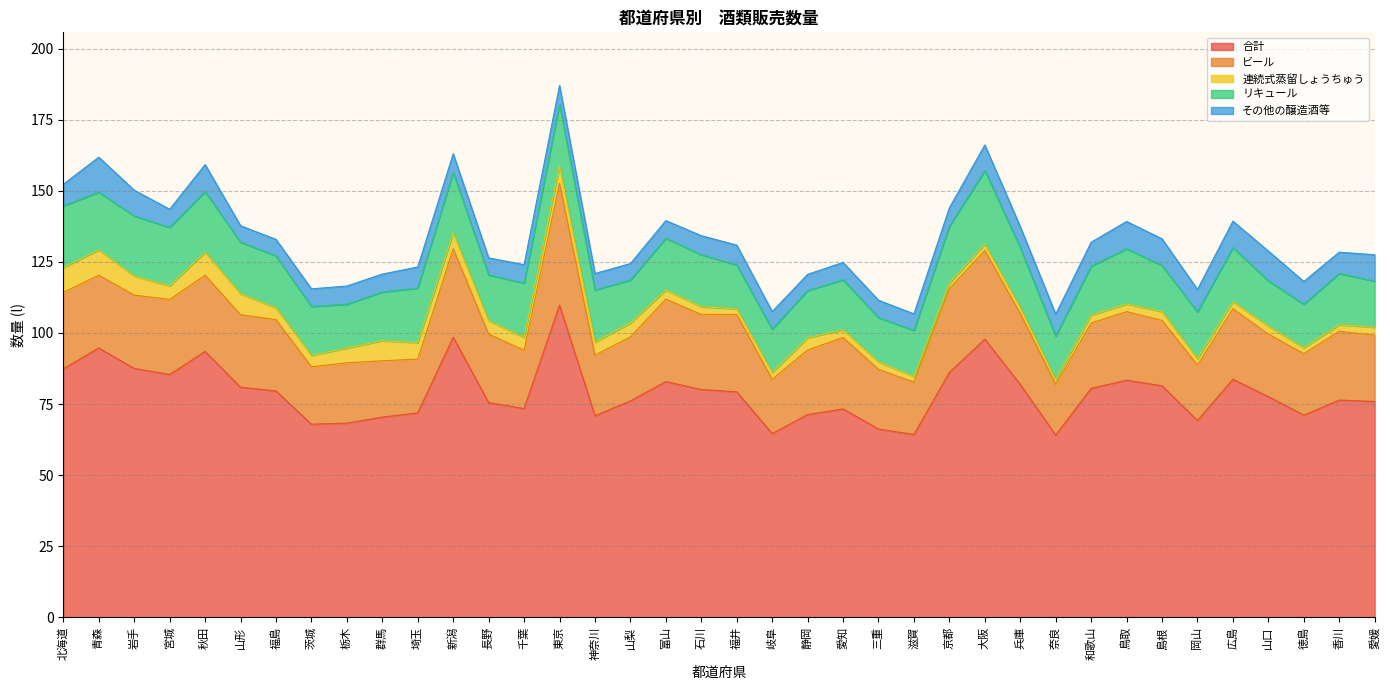

What are all the series names shown in the legend?

合計, ビール, 連続式蒸留しょうちゅう, リキュール, その他の醸造酒等